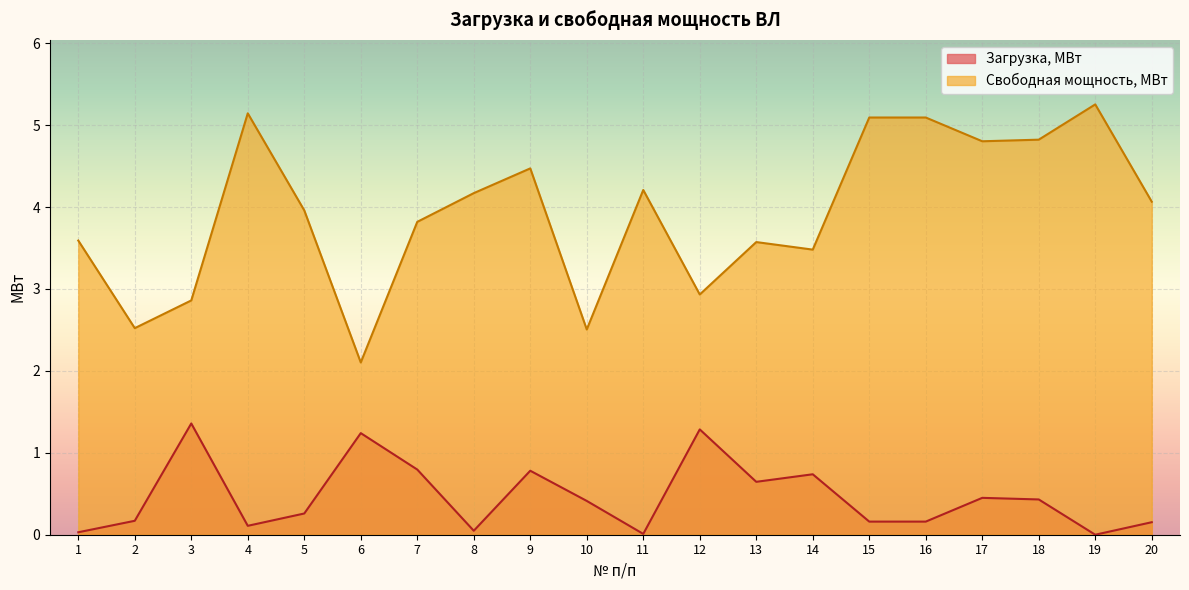

What is the greatest value displayed?

5.3